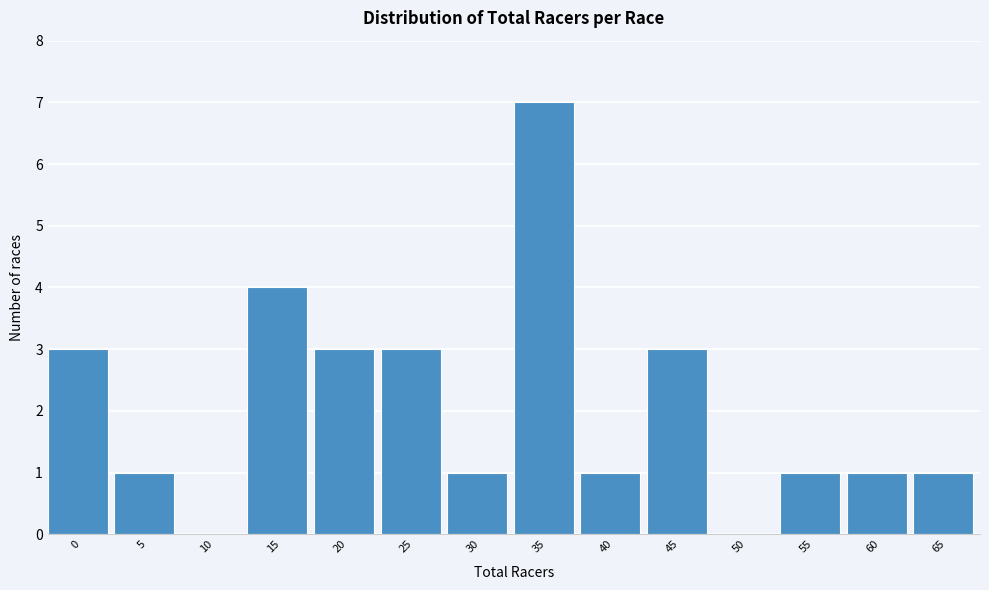

Reading right to left, what are all the values shown in this chart?

65=1	60=1	55=1	50=0	45=3	40=1	35=7	30=1	25=3	20=3	15=4	10=0	5=1	0=3